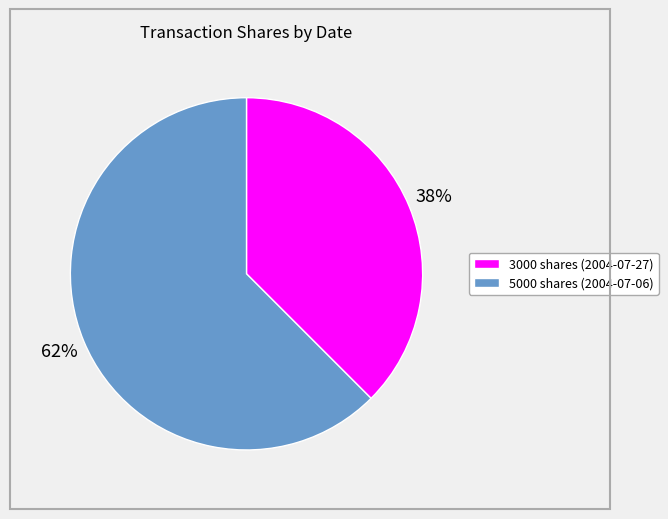

Does any single category account for the majority?

Yes